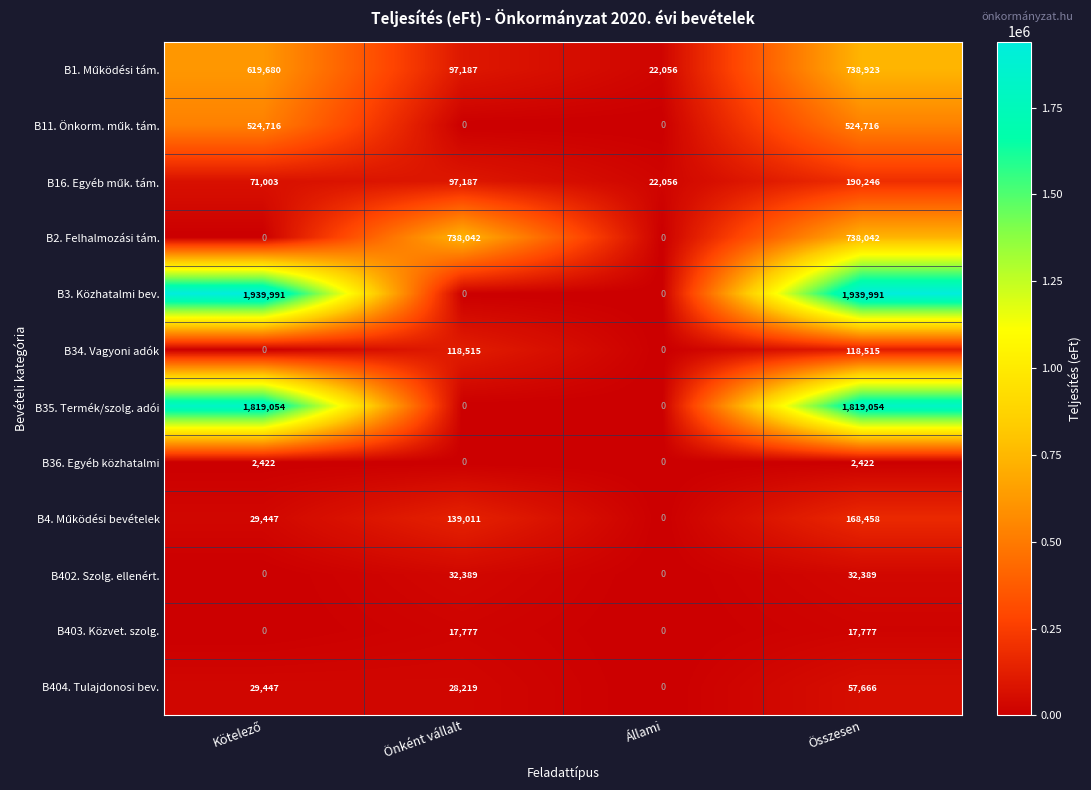

What is the total value across all series at Összesen?

6348199